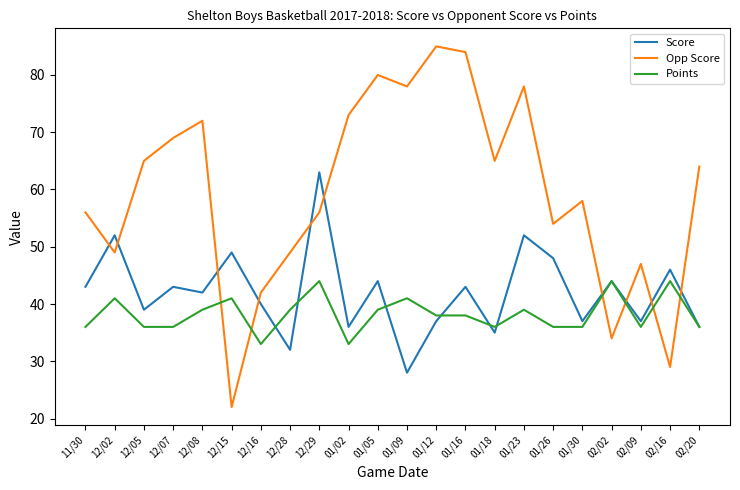

What are all the series names shown in the legend?

Score, Opp Score, Points